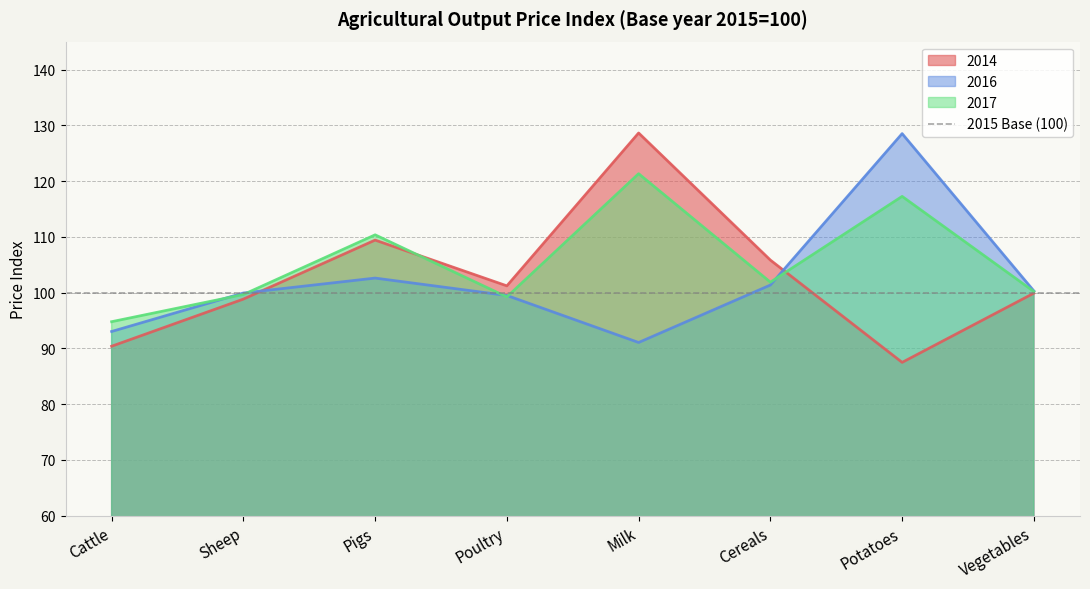

Rank the series at Sheep from highest to lowest value.

2016, 2017, 2014